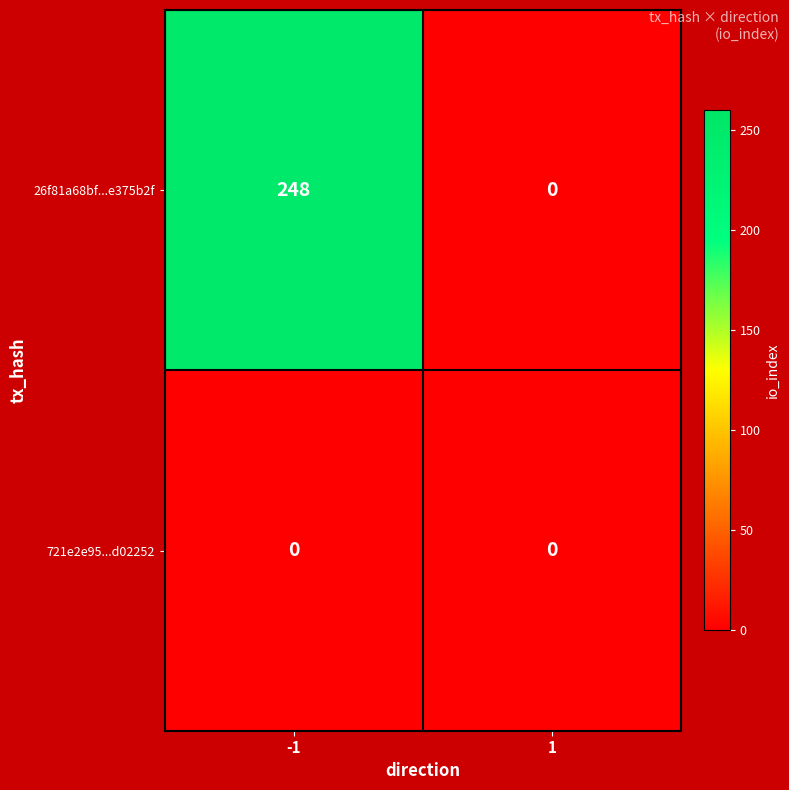

Rank the series by their maximum value, from highest to lowest.

26f81a68bf...e375b2f, 721e2e95...d02252